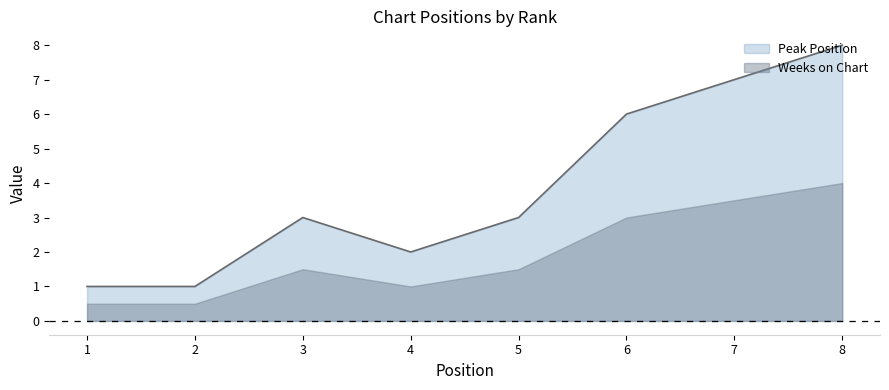

Count the number of data series in this chart.

2